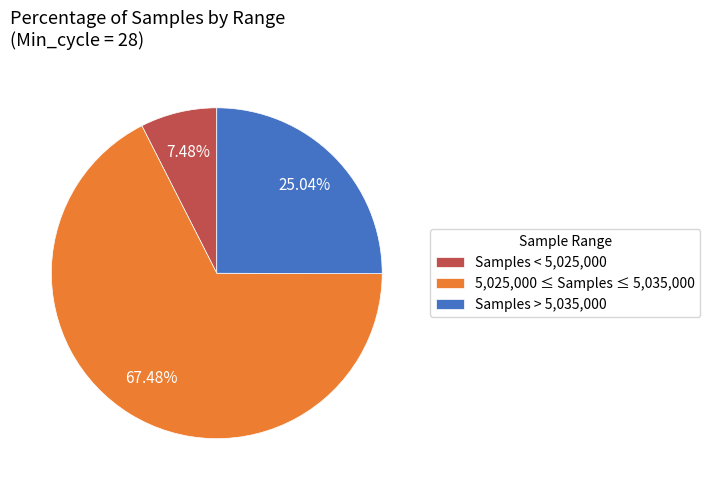

Is there any slice that represents more than half of the pie?

Yes